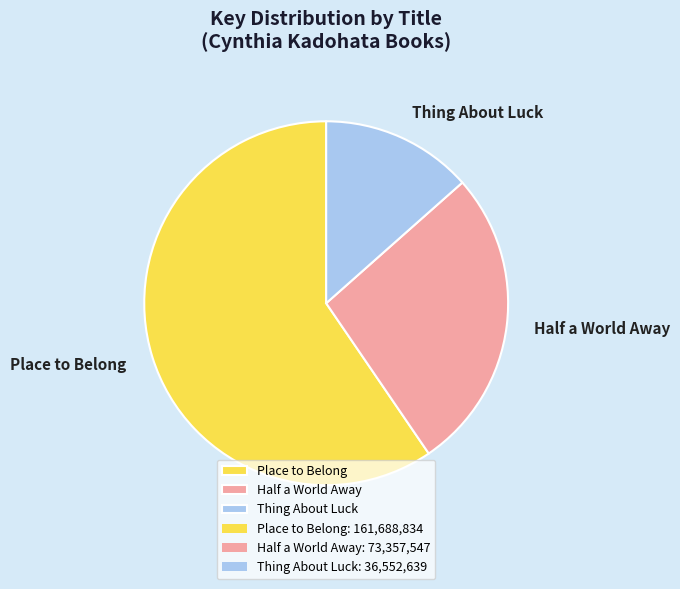

True or false: Thing About Luck accounts for 19% of the total.

False